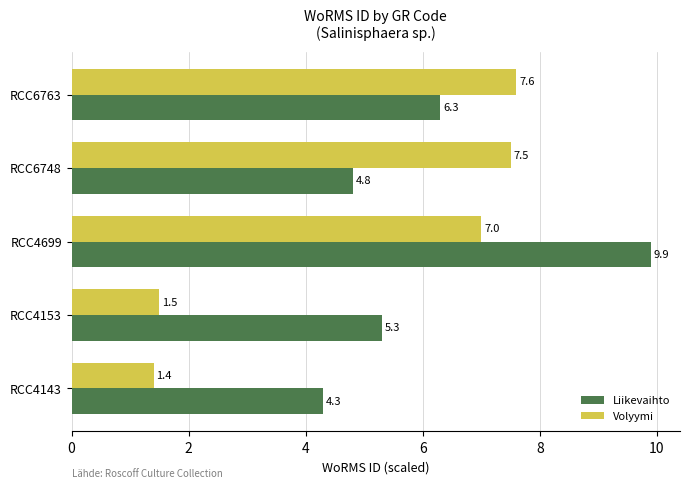

Rank the categories by Liikevaihto value from highest to lowest.

RCC4699, RCC6763, RCC4153, RCC6748, RCC4143